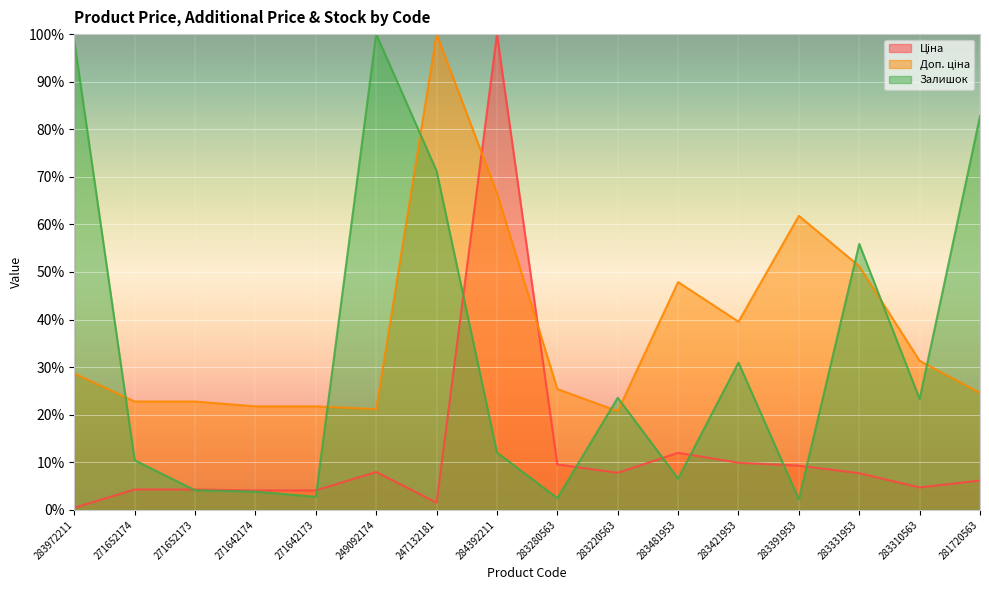

What is the spread (max minus min) of values at 283481953?

41.3